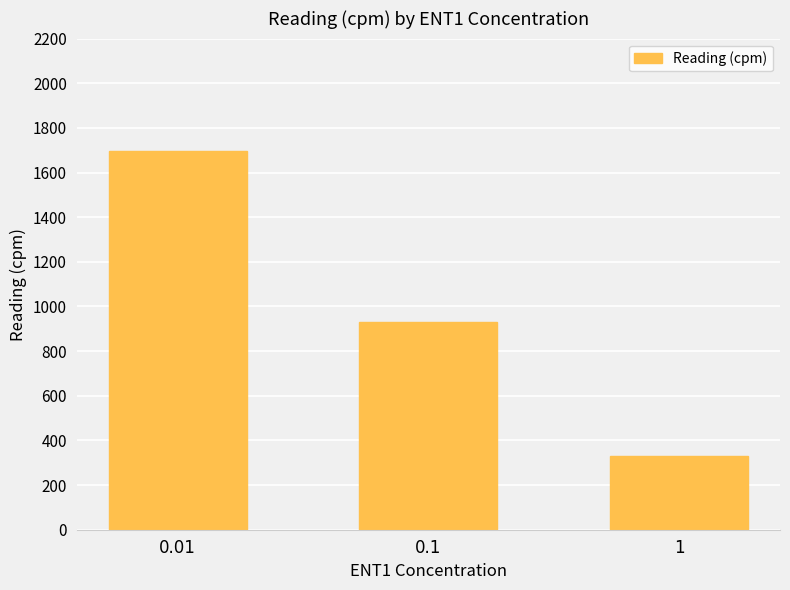

How many data points are less than 931?

1